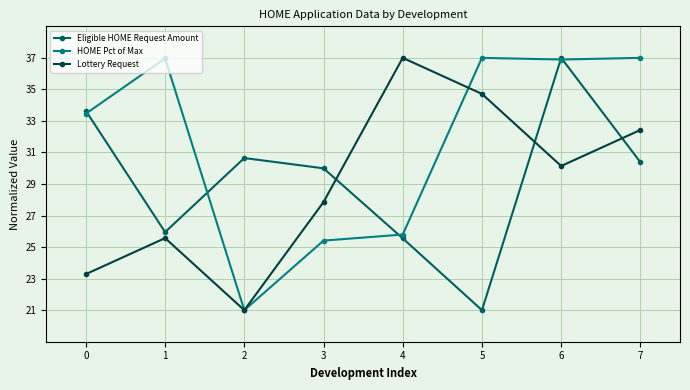

What is the sum of all Lottery Request values?

232.0